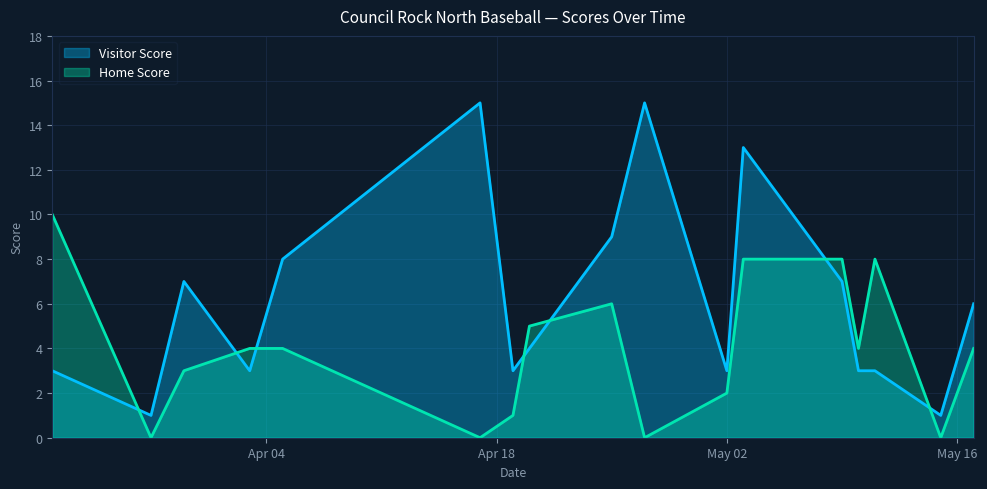

What is the label of the 5th point from the left?

2023-04-05